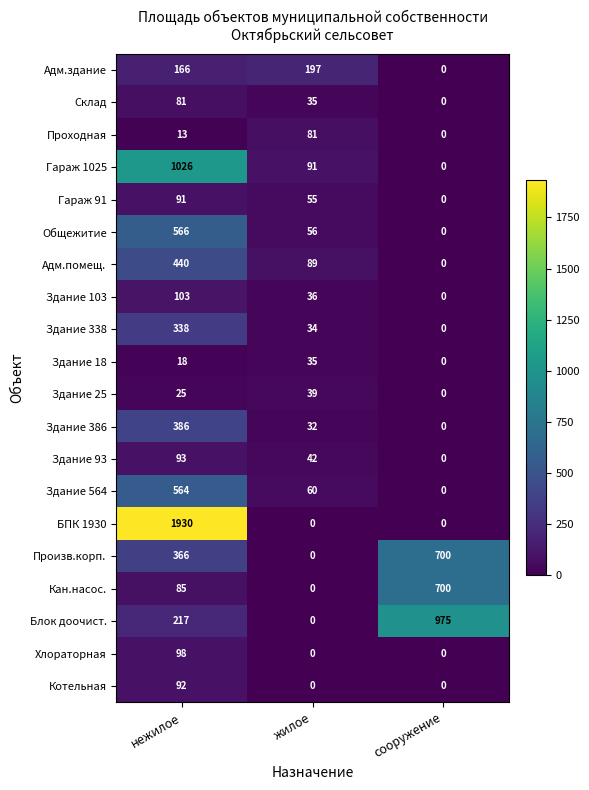

The value of Блок доочист. at жилое is 0. True or false?

True